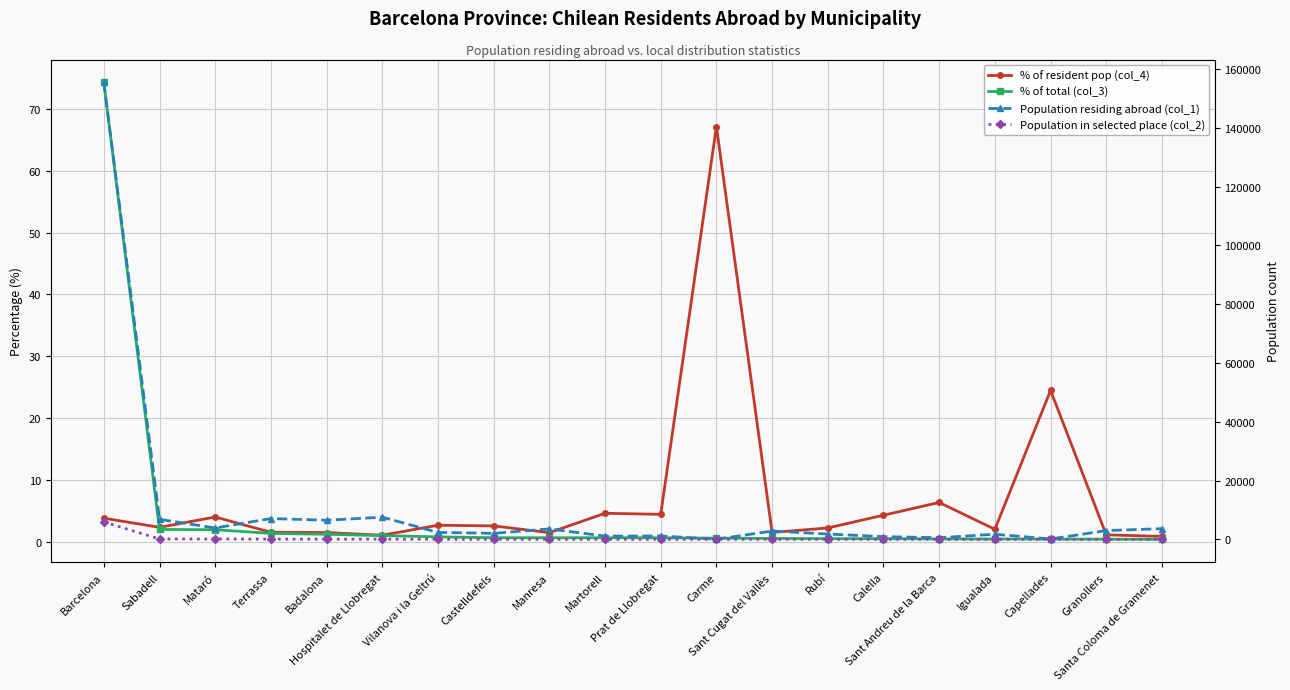

What is the approximate value of % of resident pop (col_4) at Manresa?

1.5